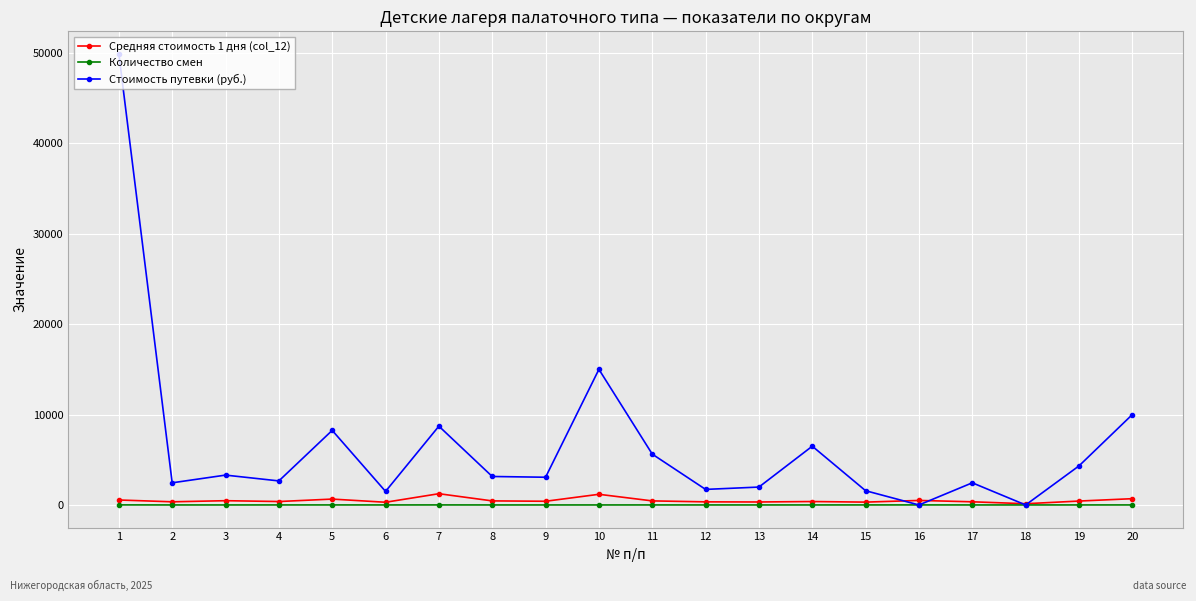

The value of Стоимость путевки (руб.) at 7 is 12515.8. True or false?

False